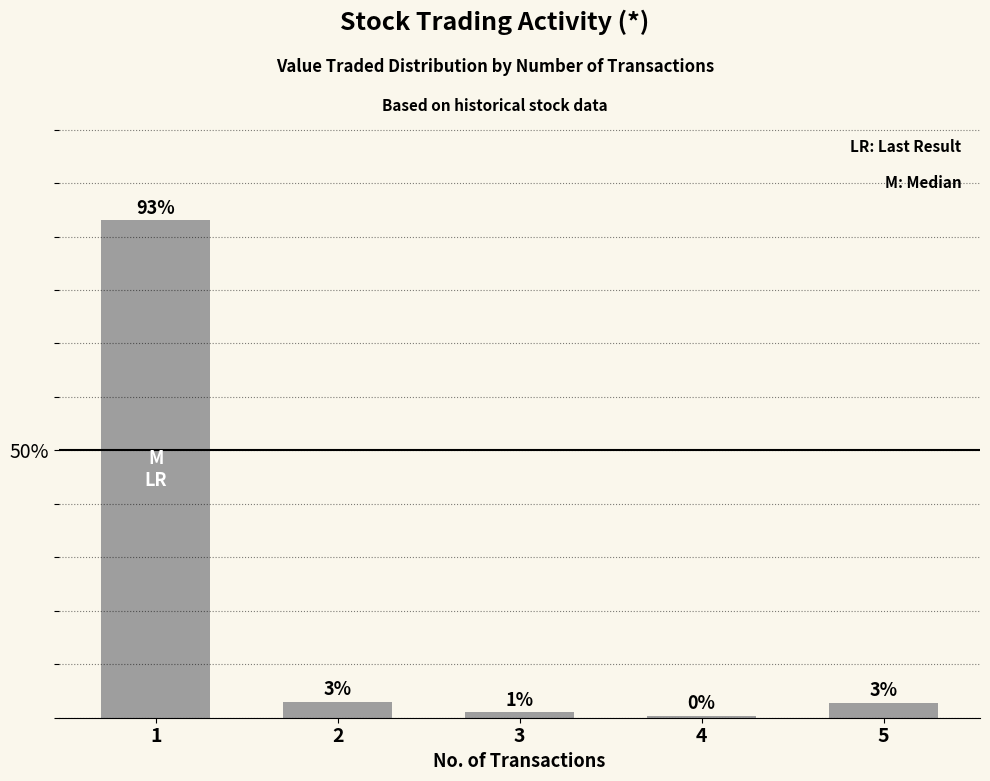

List the labels in order of value, largest first.

1, 2, 5, 3, 4